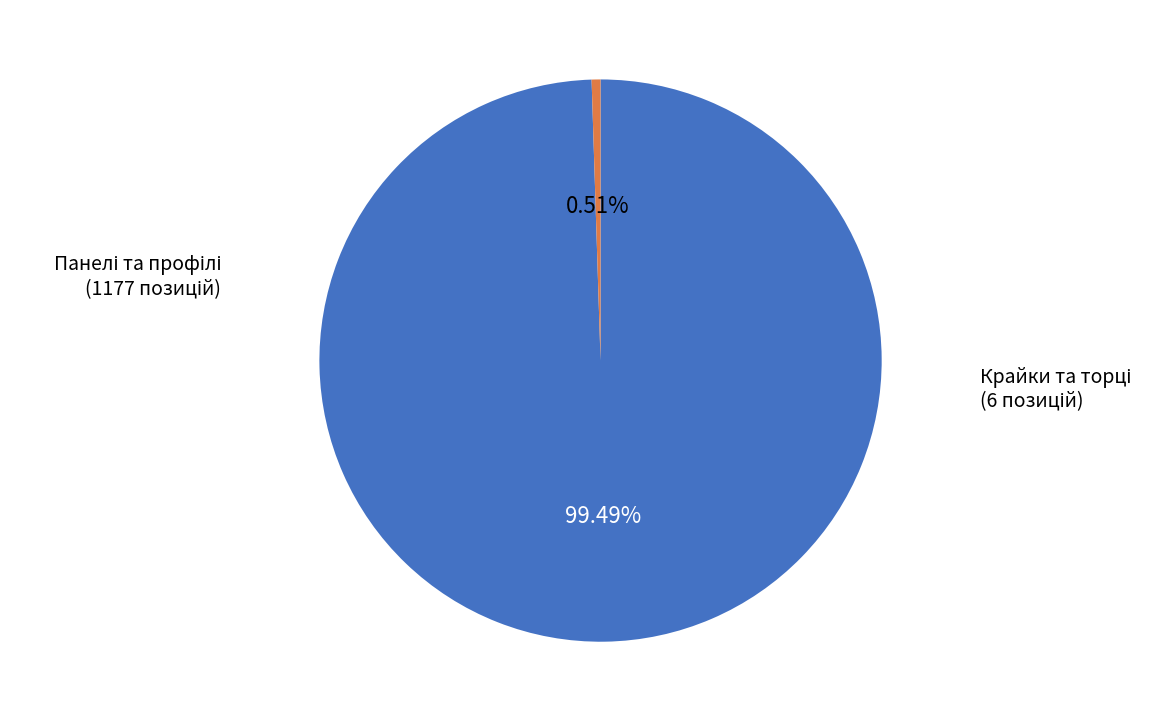

Is there any slice that represents more than half of the pie?

Yes